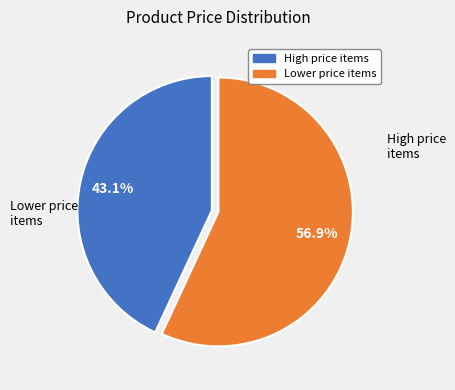

Between High price items and Lower price items, which is larger?

Lower price items